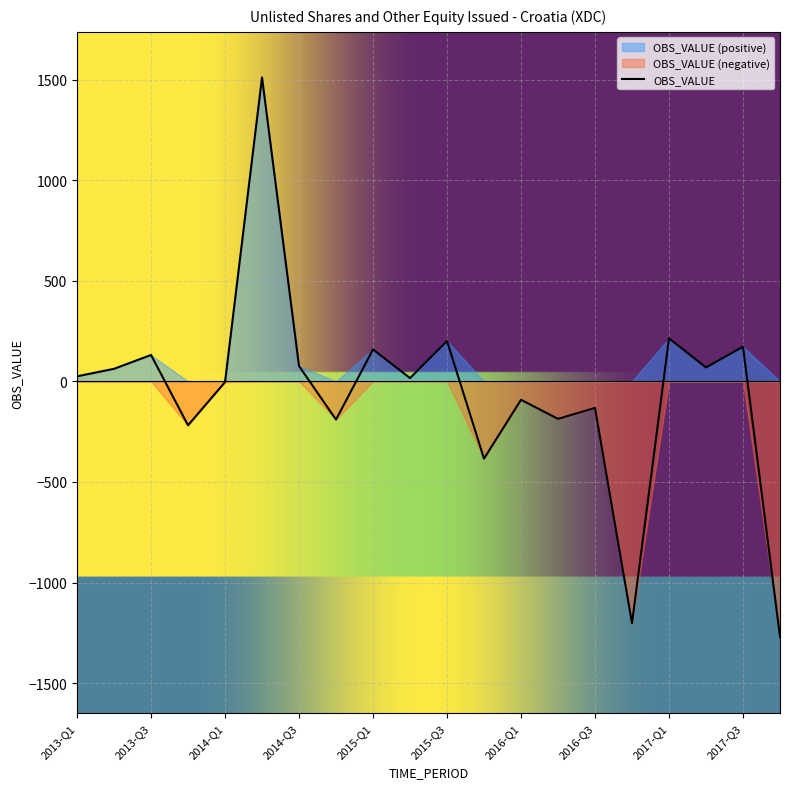

Rank the categories by value from lowest to highest.

2017-Q4, 2016-Q4, 2015-Q4, 2013-Q4, 2014-Q4, 2016-Q2, 2016-Q3, 2016-Q1, 2014-Q1, 2015-Q2, 2013-Q1, 2013-Q2, 2017-Q2, 2014-Q3, 2013-Q3, 2015-Q1, 2017-Q3, 2015-Q3, 2017-Q1, 2014-Q2